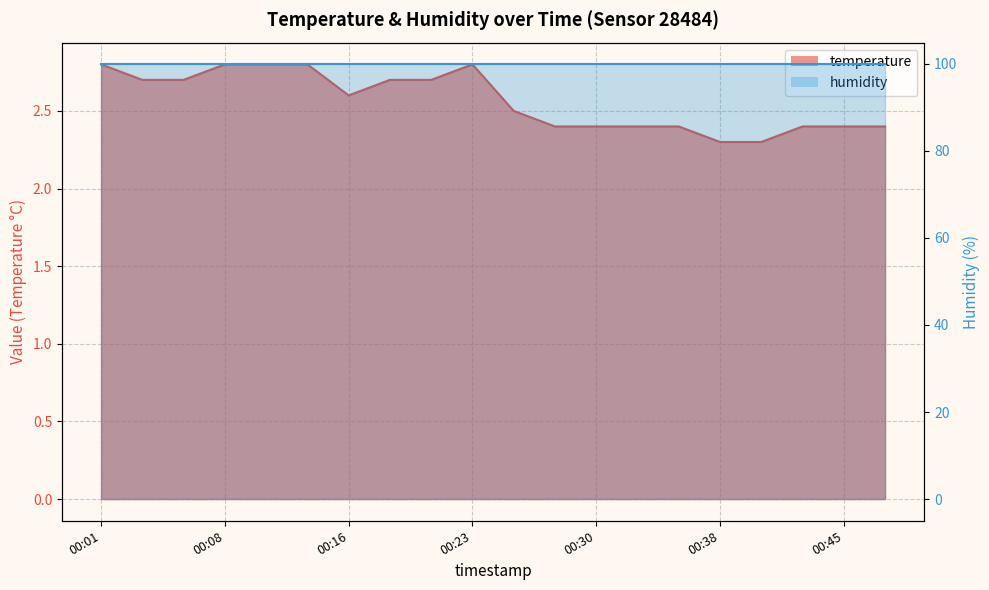

Reading left to right, extract all data points from this chart.

00:01=2.8	00:03=2.7	00:06=2.7	00:08=2.8	00:11=2.8	00:13=2.8	00:16=2.6	00:18=2.7	00:21=2.7	00:23=2.8	00:25=2.5	00:28=2.4	00:30=2.4	00:33=2.4	00:35=2.4	00:38=2.3	00:40=2.3	00:43=2.4	00:45=2.4	00:48=2.4